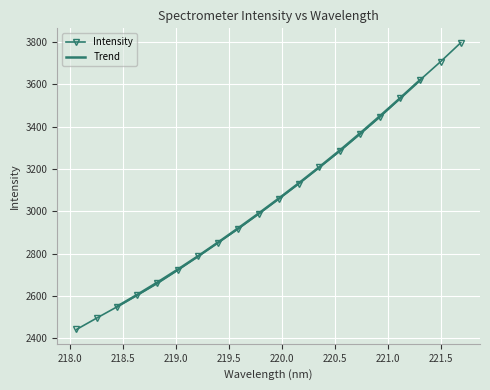

The chart shows a value of 2442.2 at 218.0596. True or false?

True